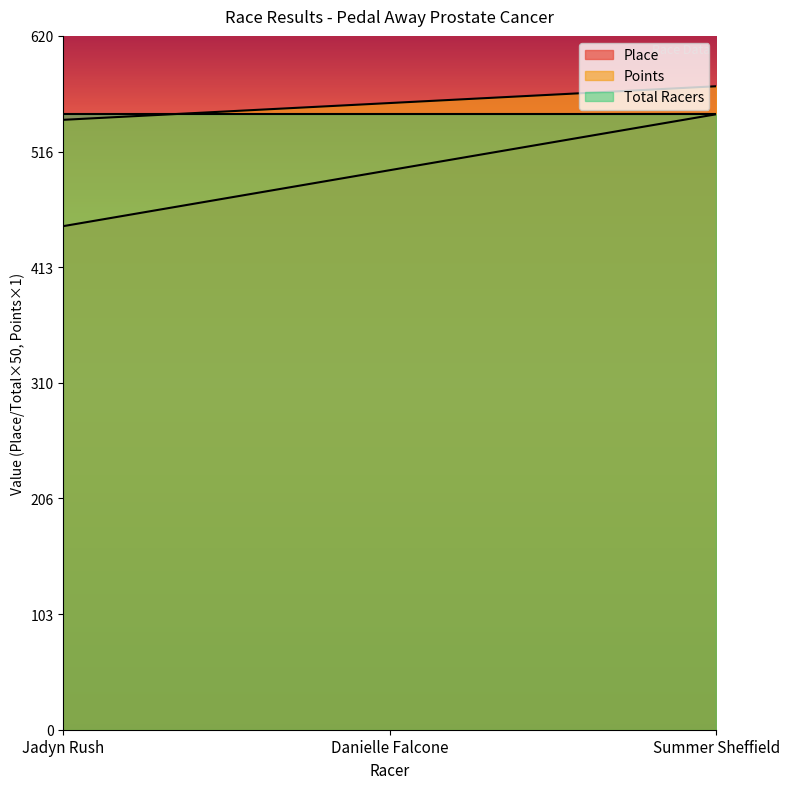

What is the difference between the maximum and minimum values in the Place series?

100